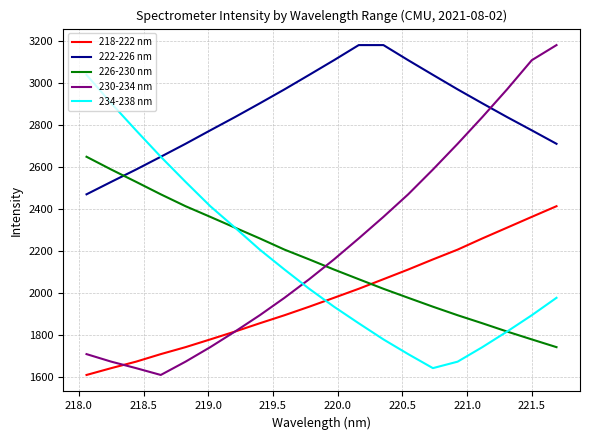

Which series has the largest range (max minus min)?

230-234 nm